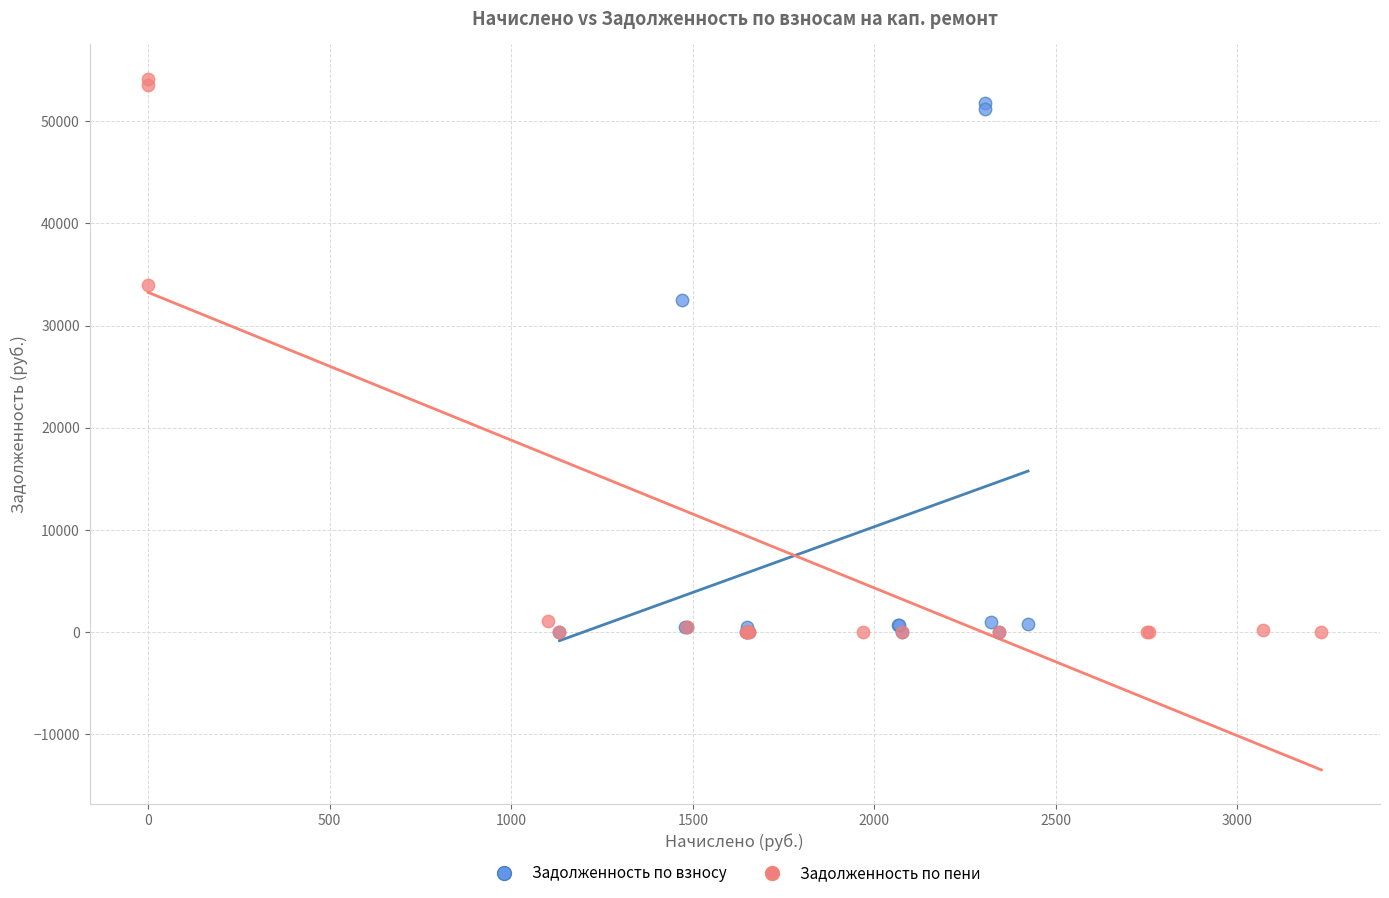

Which series contains the highest Y value?

Задолженность по пени